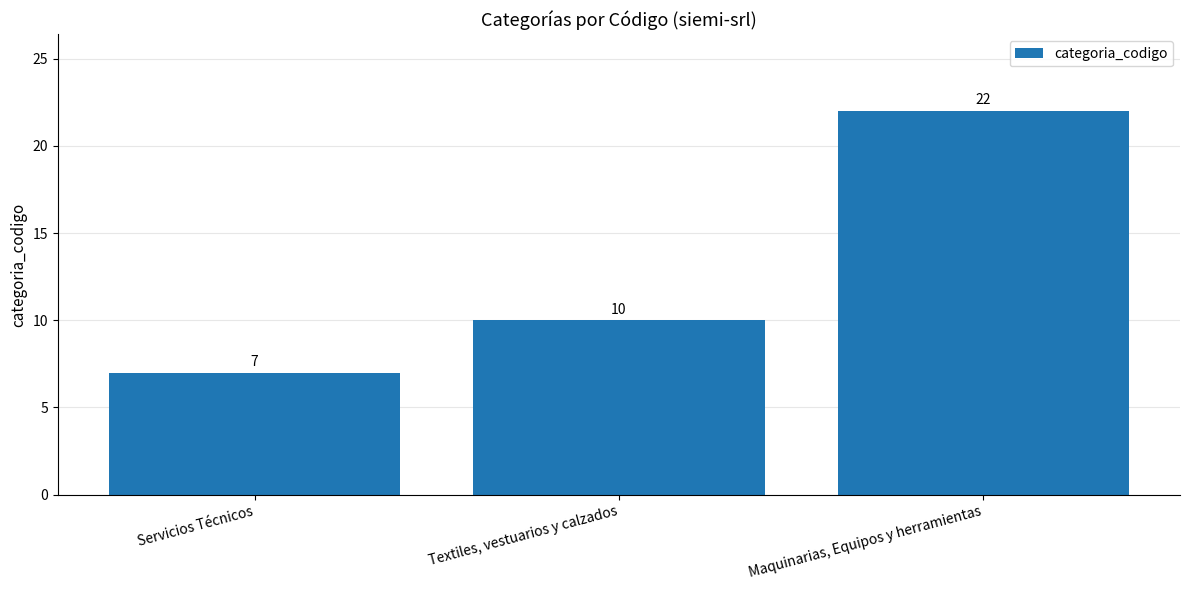

What is the label of the 3rd bar from the right?

Servicios Técnicos